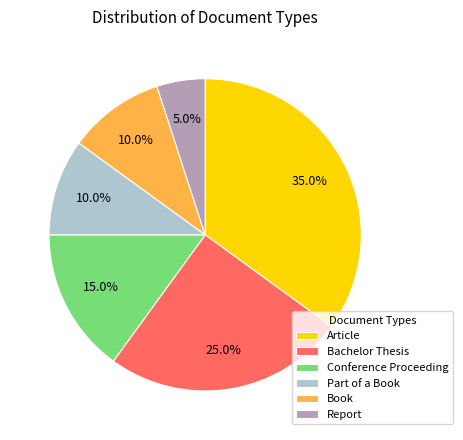

To the nearest percent, what is the difference between the largest and smallest slice percentages?

30%